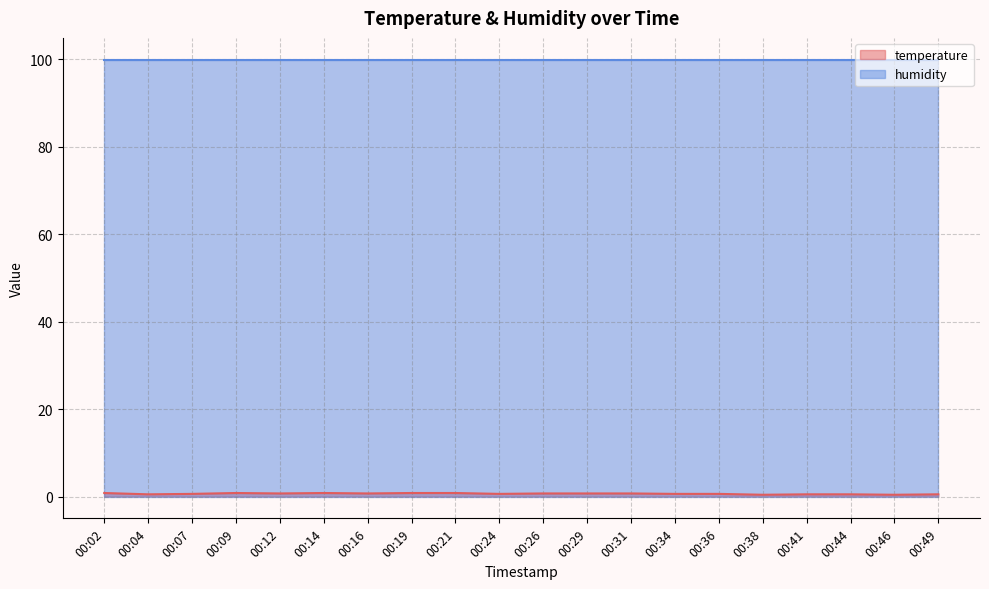

Does the chart have visible grid lines?

Yes